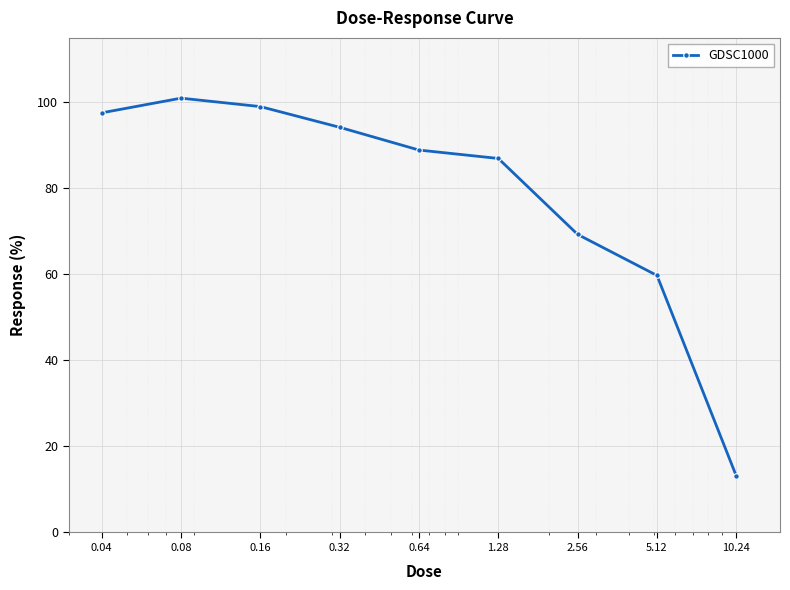

What is the minimum value shown in the chart?

13.1